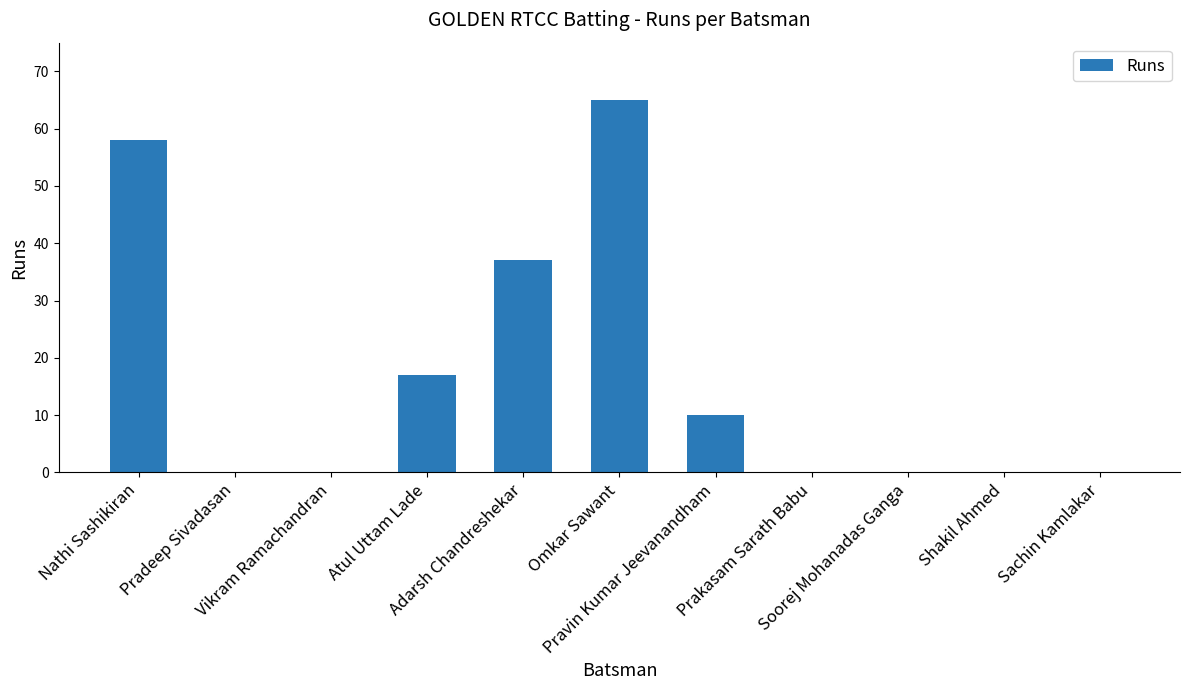

What is the maximum value shown in the chart?

65